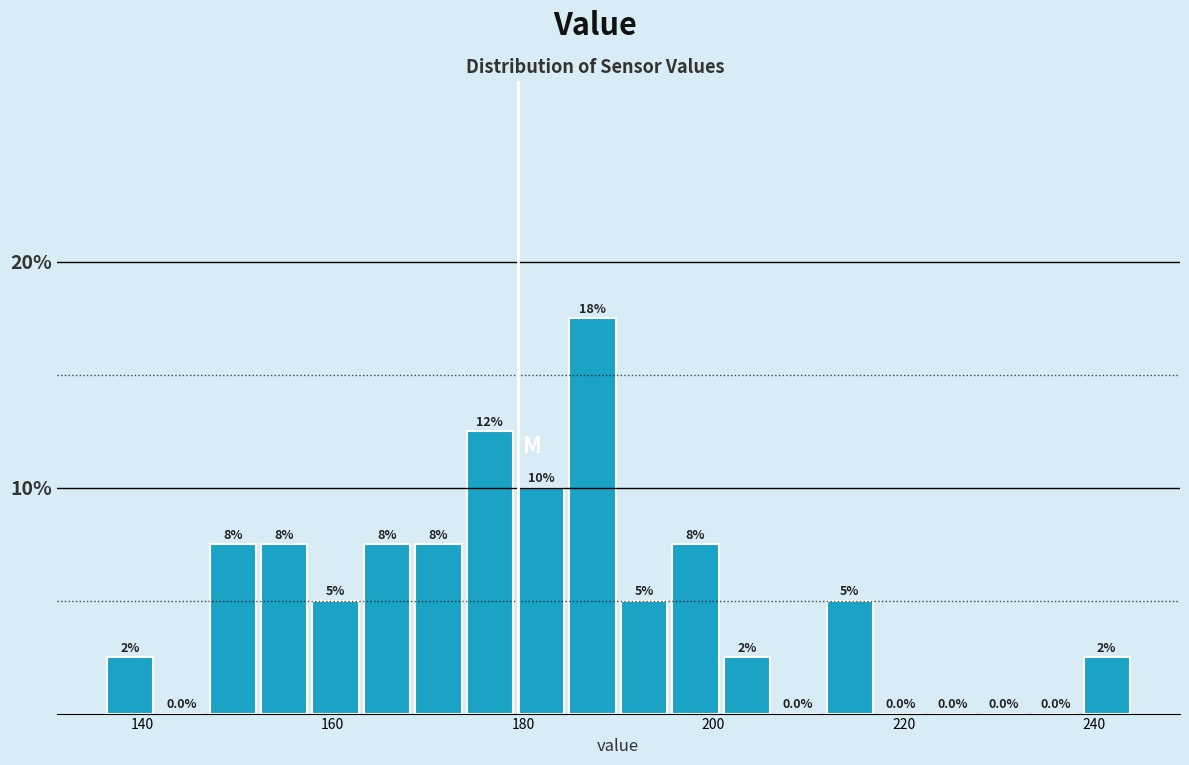

Read against the x-axis, roughly where is the centre of the tallest bar?

188